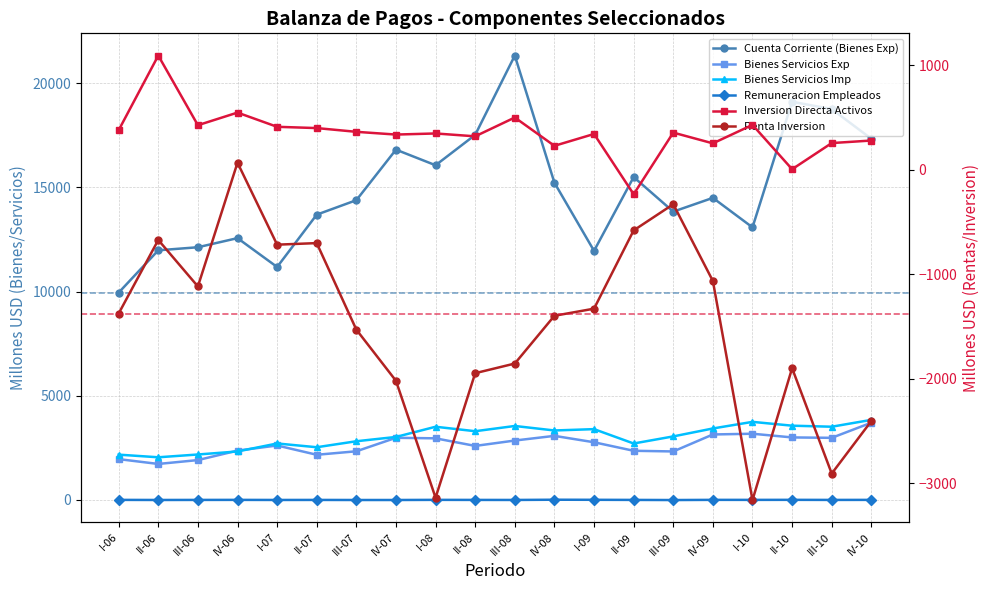

How many series are shown in this chart?

6